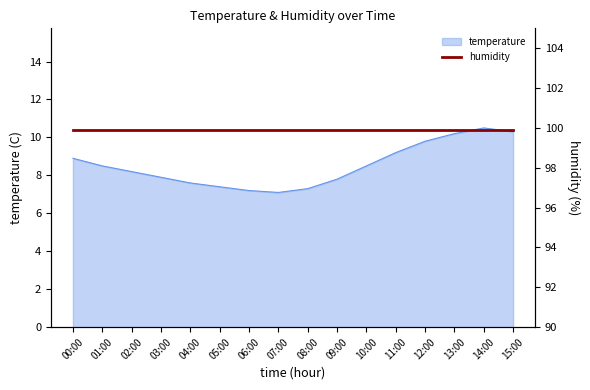

Where is the data nearest to the value 8?

03:00